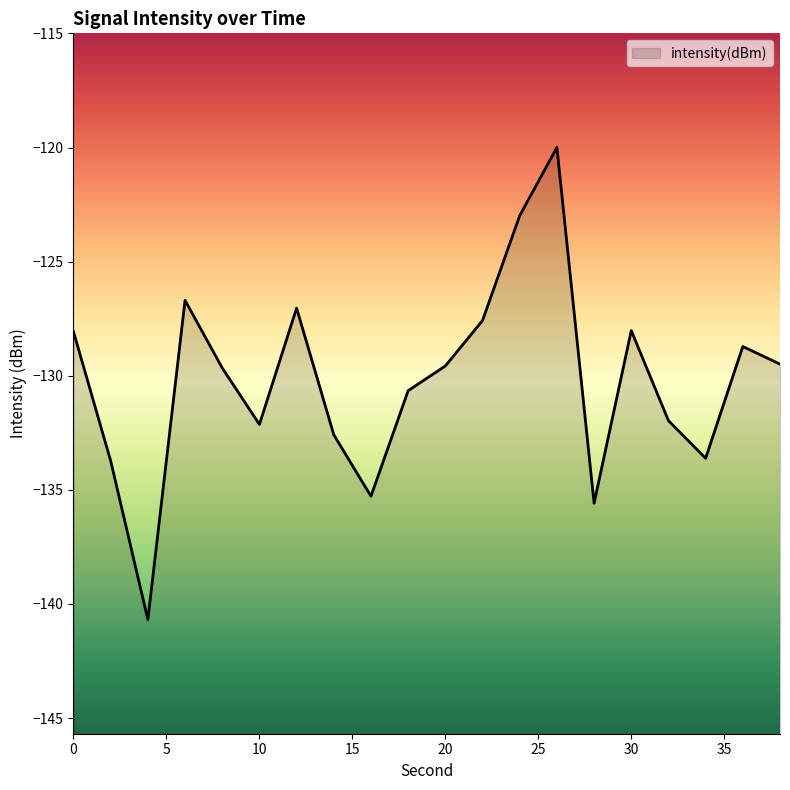

How many categories are shown in the chart?

20